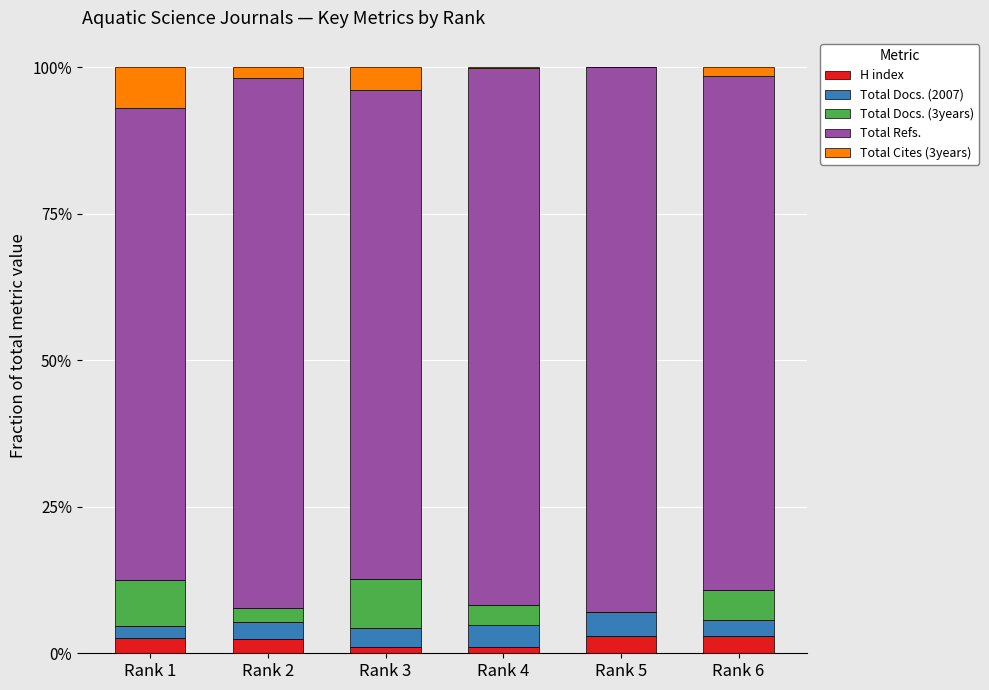

What is the sum of all H index values?

13.0